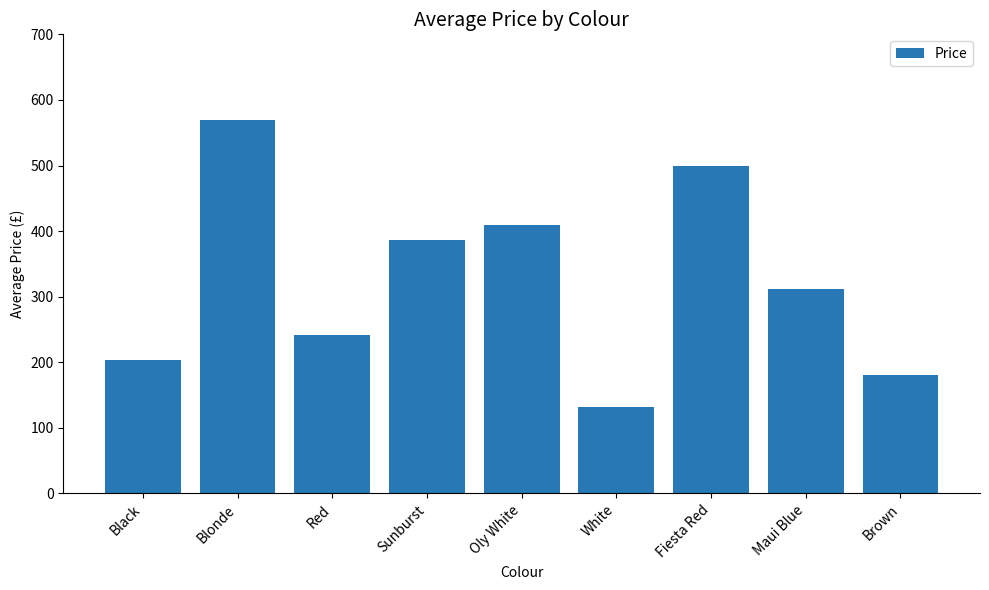

Which category has the lowest value across all series?

White